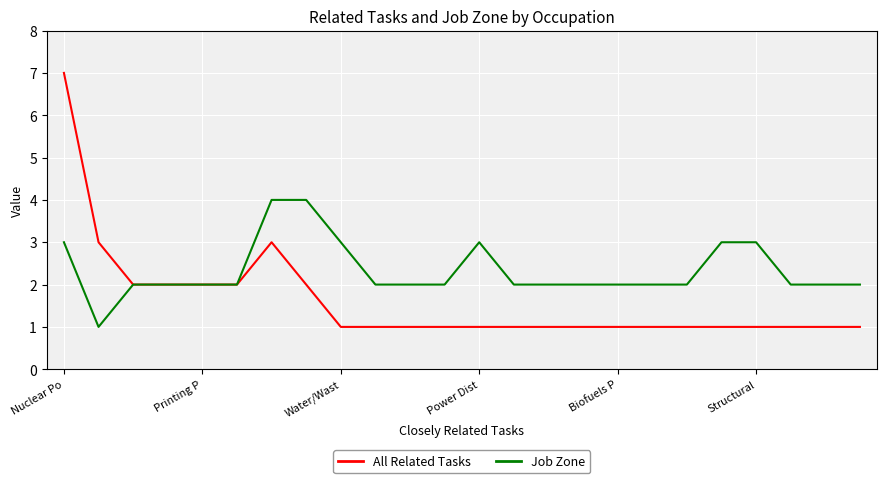

What is the difference between the maximum and minimum values in the Job Zone series?

3